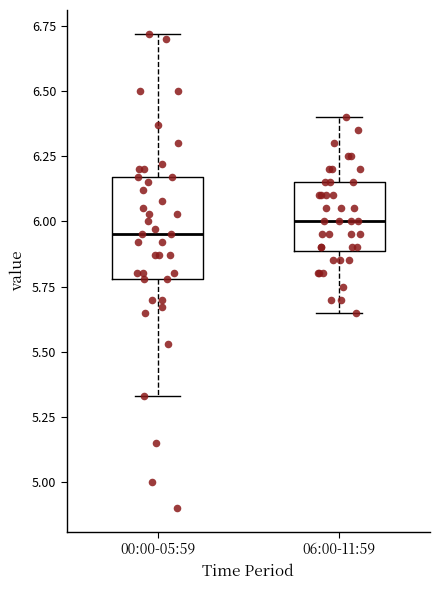

Comparing the boxes themselves (not the whiskers), which one is the tallest?

00:00-05:59